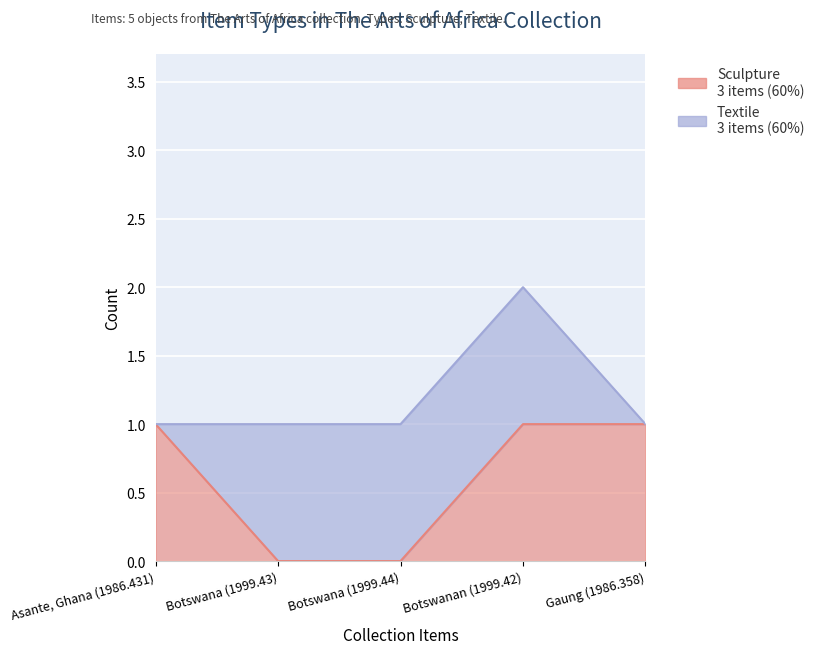

Rank the categories by value from highest to lowest.

Asante, Ghana (1986.431), Botswanan (1999.42), Gaung (1986.358), Botswana (1999.43), Botswana (1999.44)